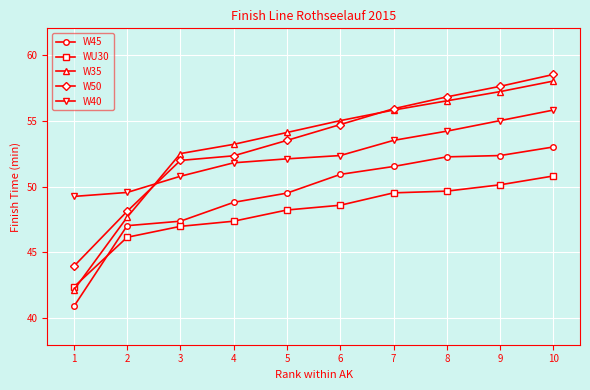

Which category has the highest value across all series?

10